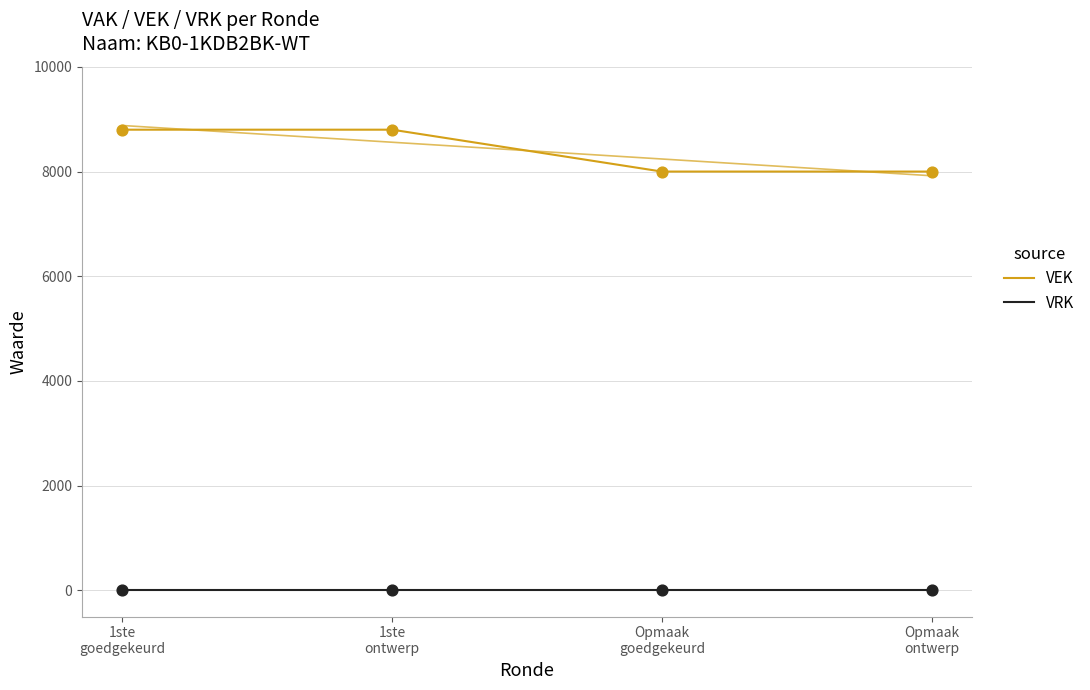

Which series contains the highest Y value?

VEK